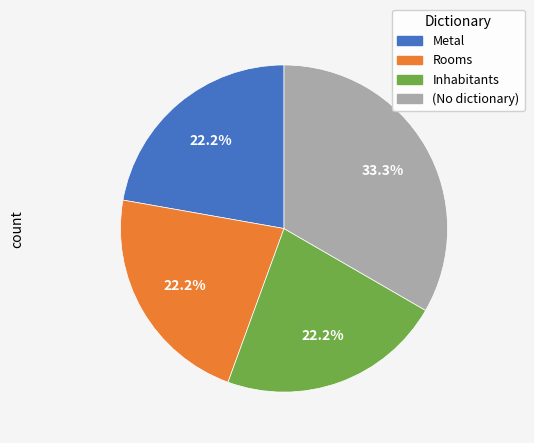

To the nearest percent, what percentage of the pie is Rooms?

22%